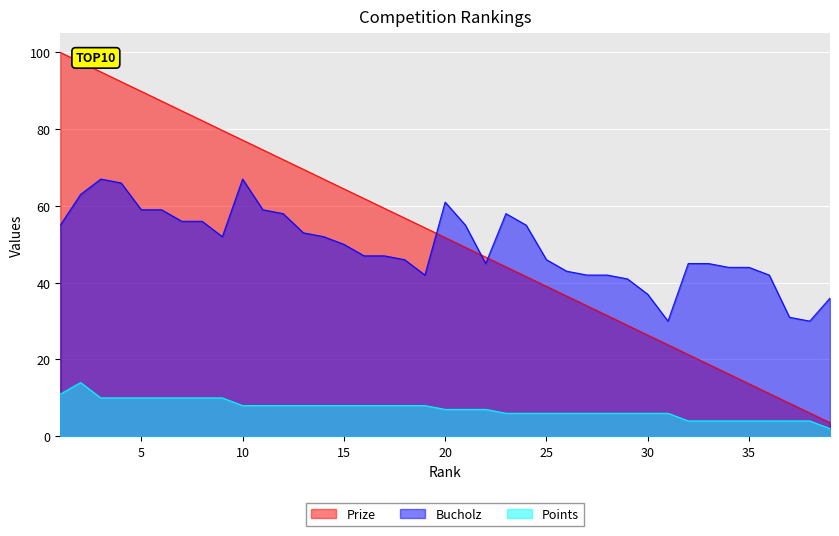

In Points, how many points are higher than both neighbors (excluding endpoints)?

1